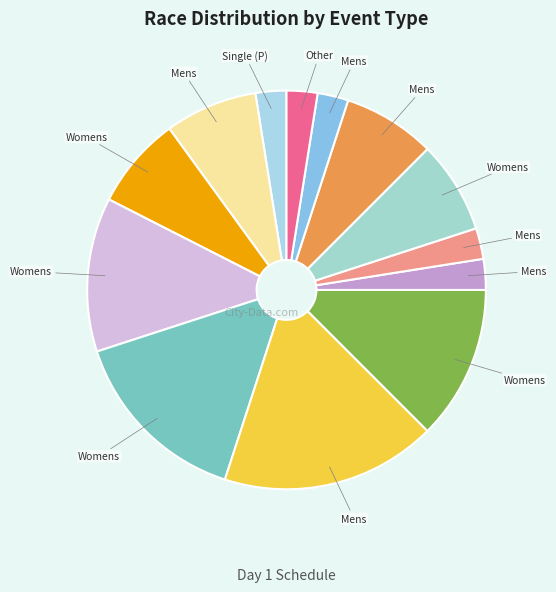

To the nearest percent, what is the difference between the largest and smallest slice percentages?

15%